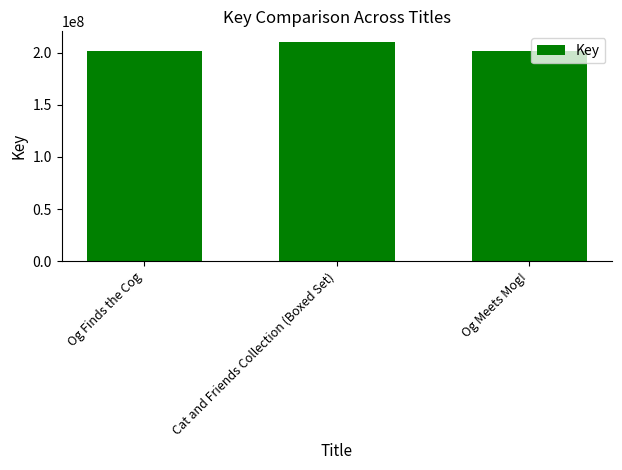

The value at Og Meets Mog! is 201193257. True or false?

True